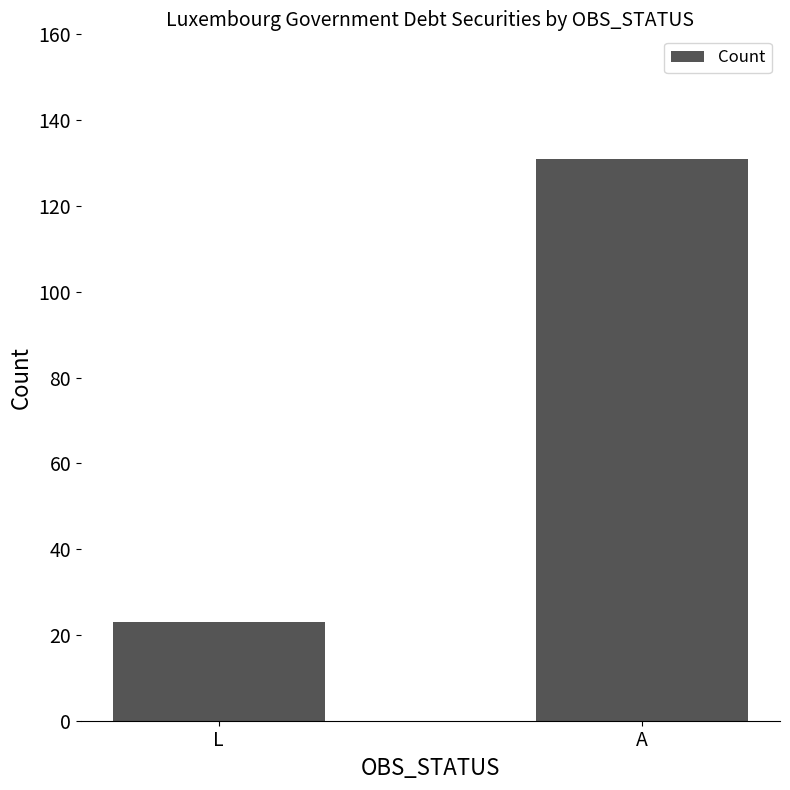

True or false: the data shows 223 at A.

False